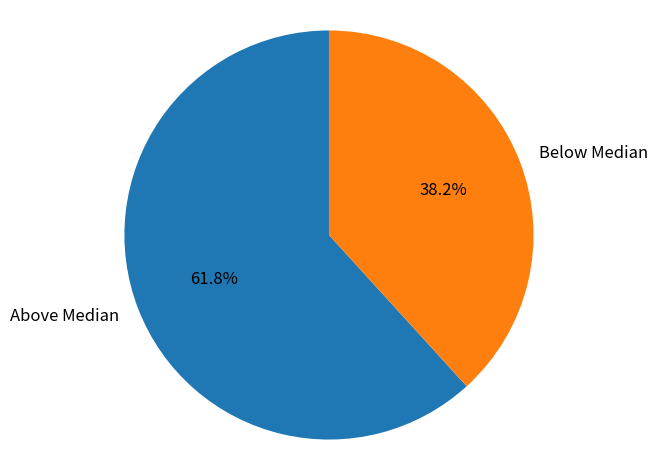

What is the total percentage of Above Median and Below Median?

100.0%